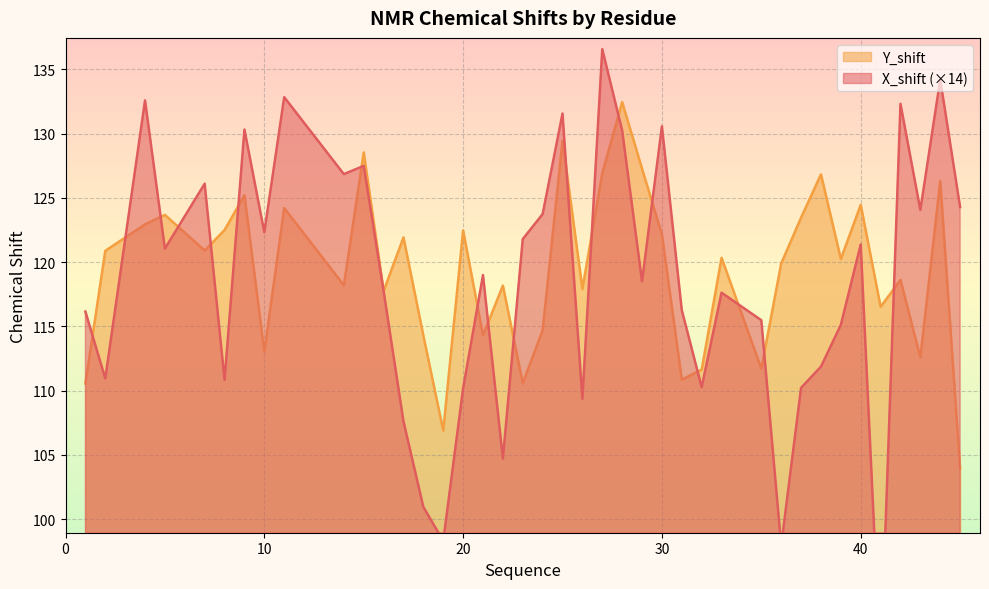

How many series are shown in this chart?

2